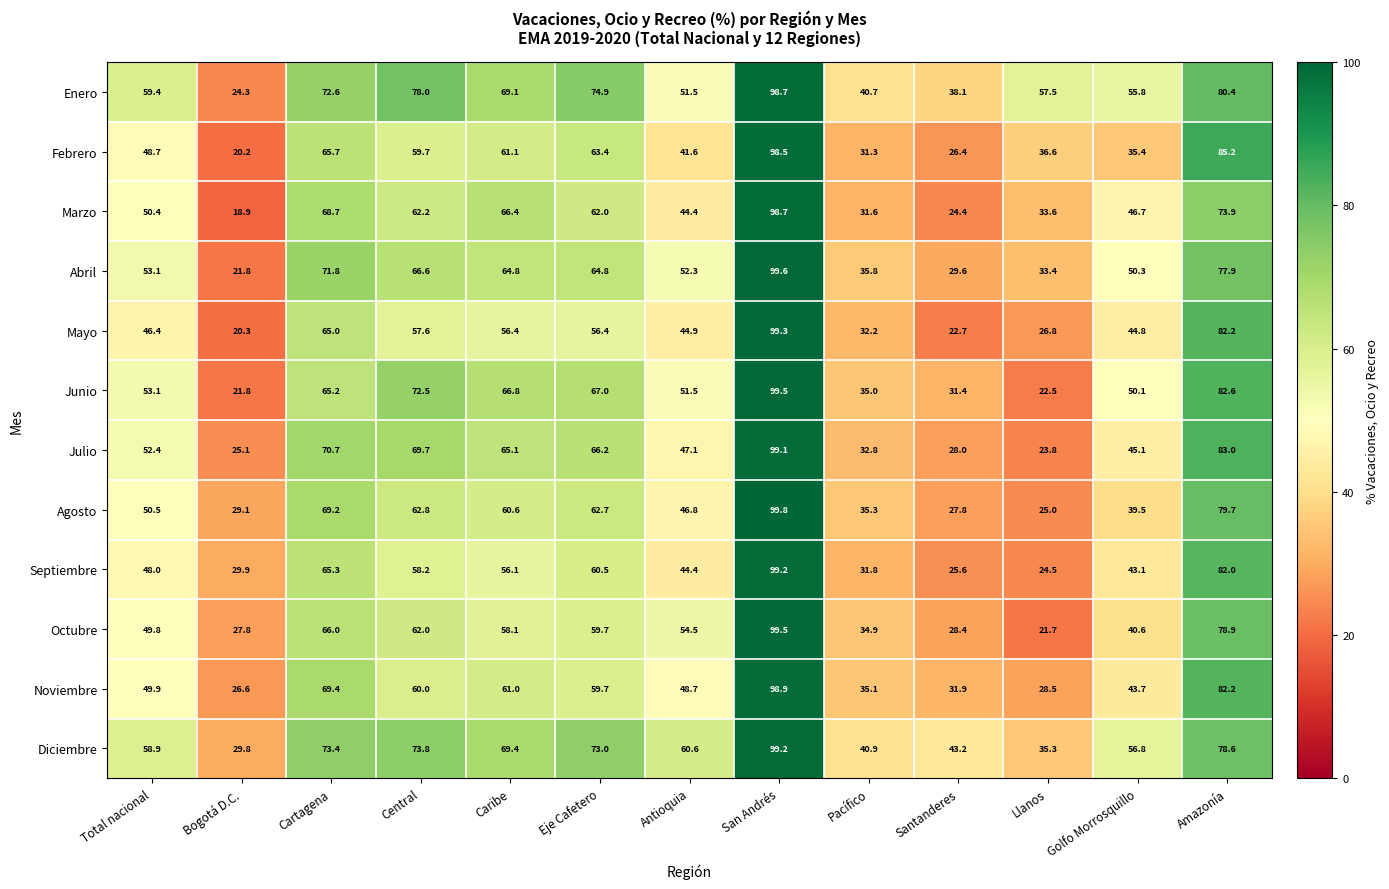

What is the sum of the Julio values at Antioquia and Amazonía?

130.1